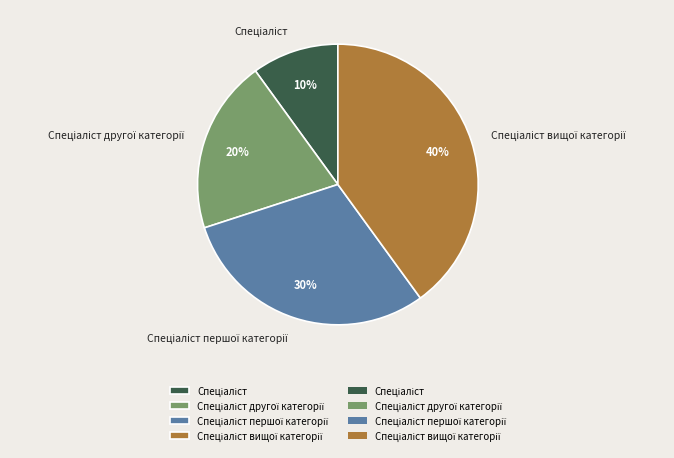

To the nearest percent, what is the average slice percentage?

25%